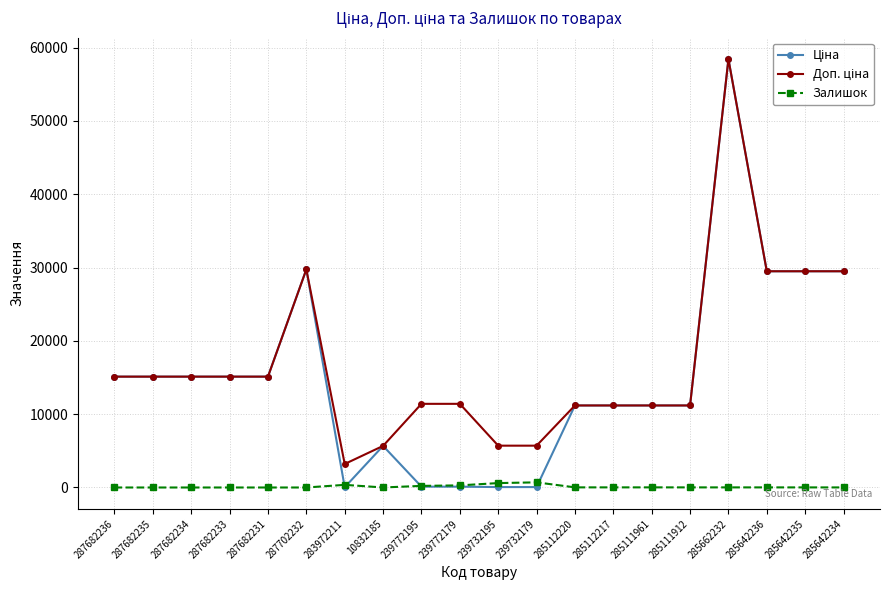

At which category is the sum across all series the highest?

285662232